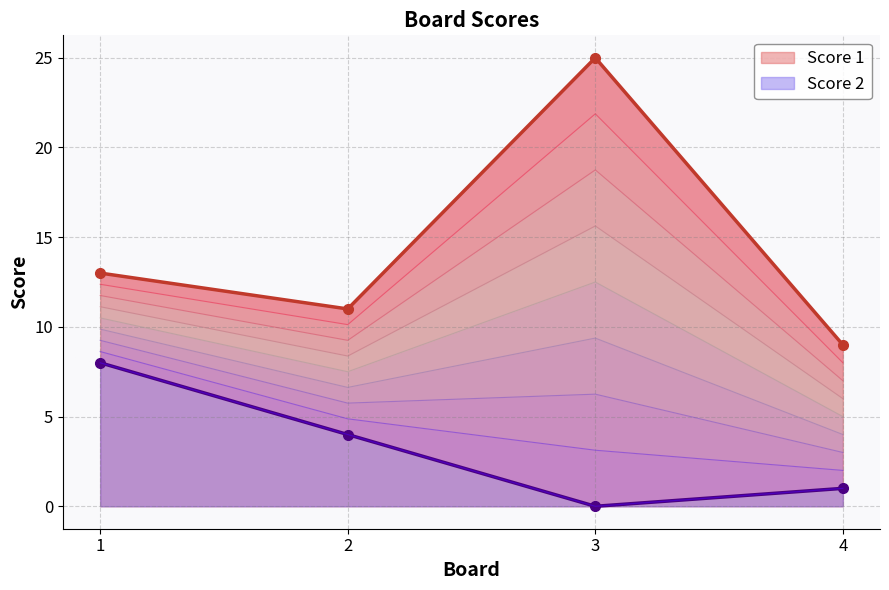

List the series in order of their peak value, highest first.

Score 1, Score 2